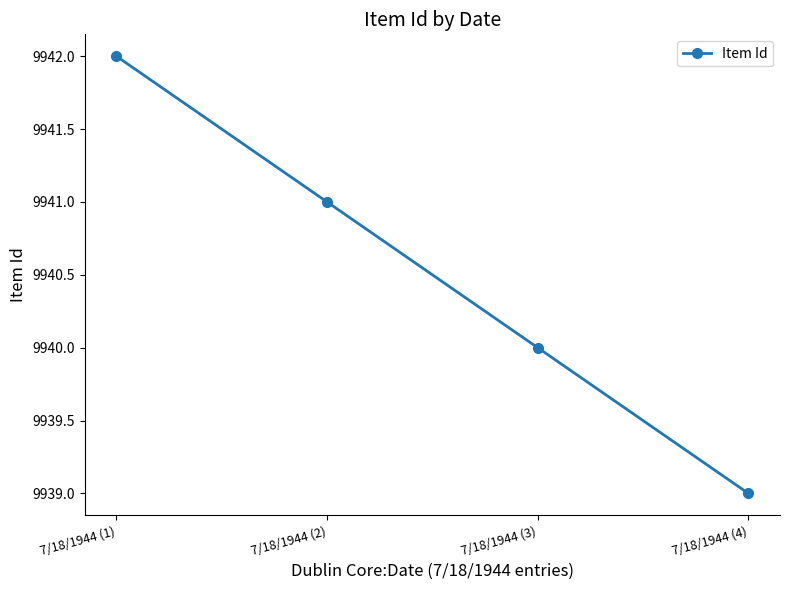

Which category has the lowest value across all series?

7/18/1944 (4)